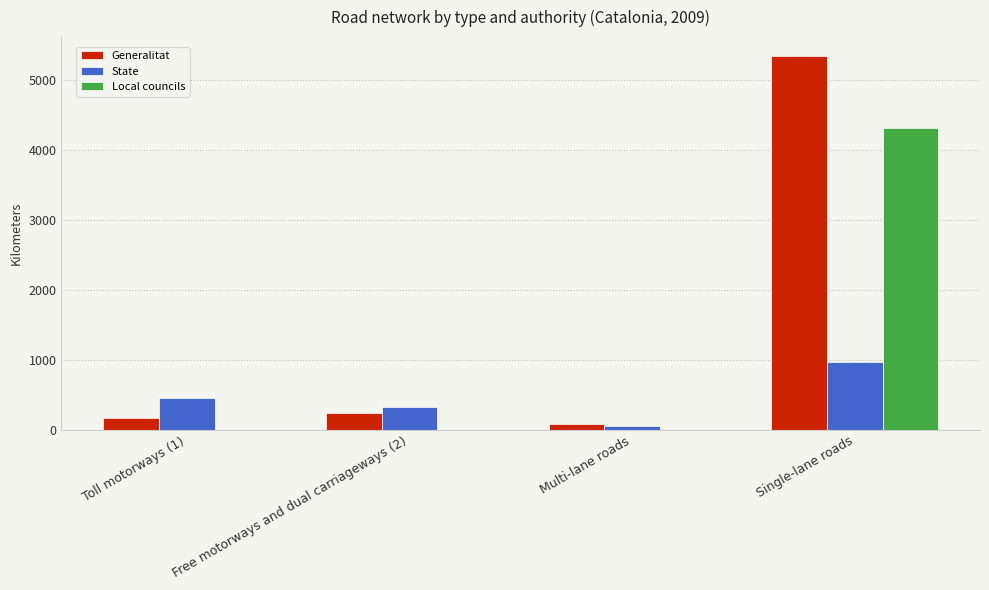

How many groups of bars are there?

4